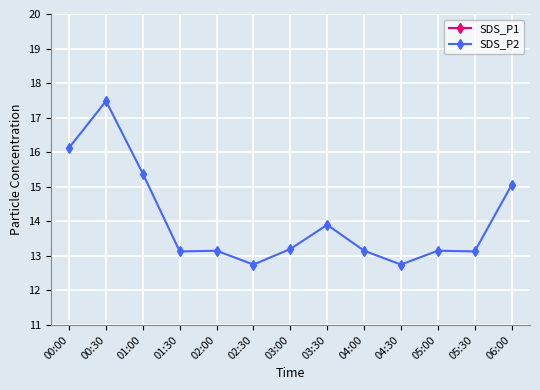

True or false: SDS_P1 has a value of 31.8 at 06:00.

True